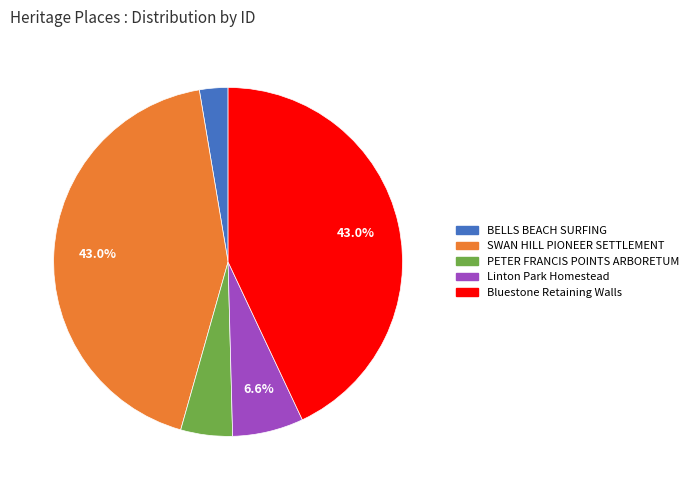

Does any single category account for the majority?

No